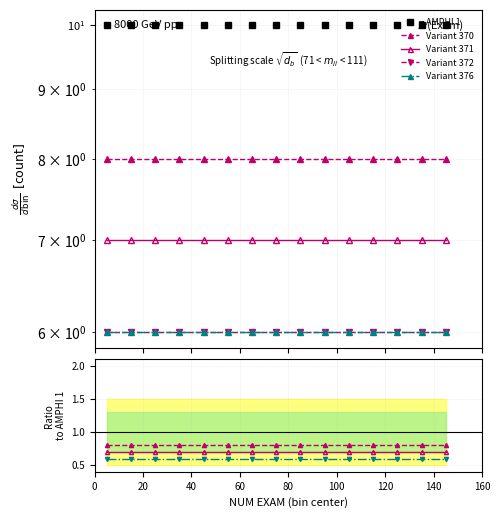

What position from the left is 140?

8